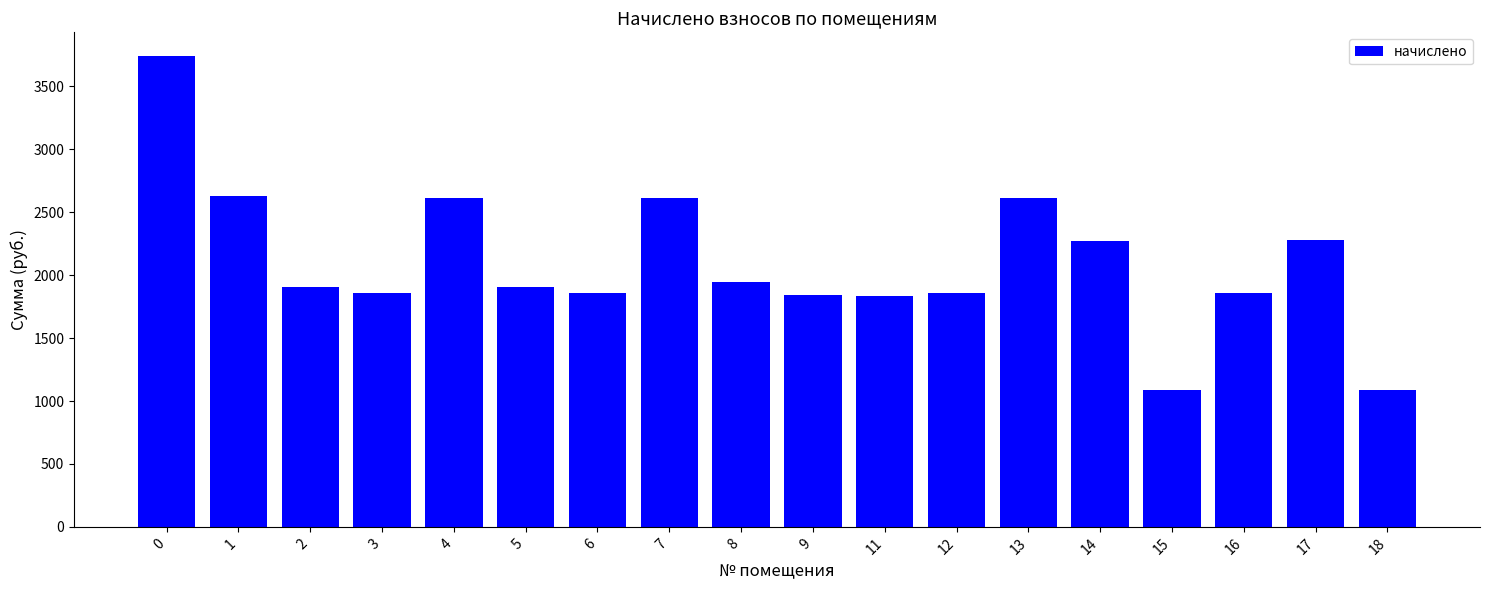

What is the change in value from 14 to 15?

-1183.5